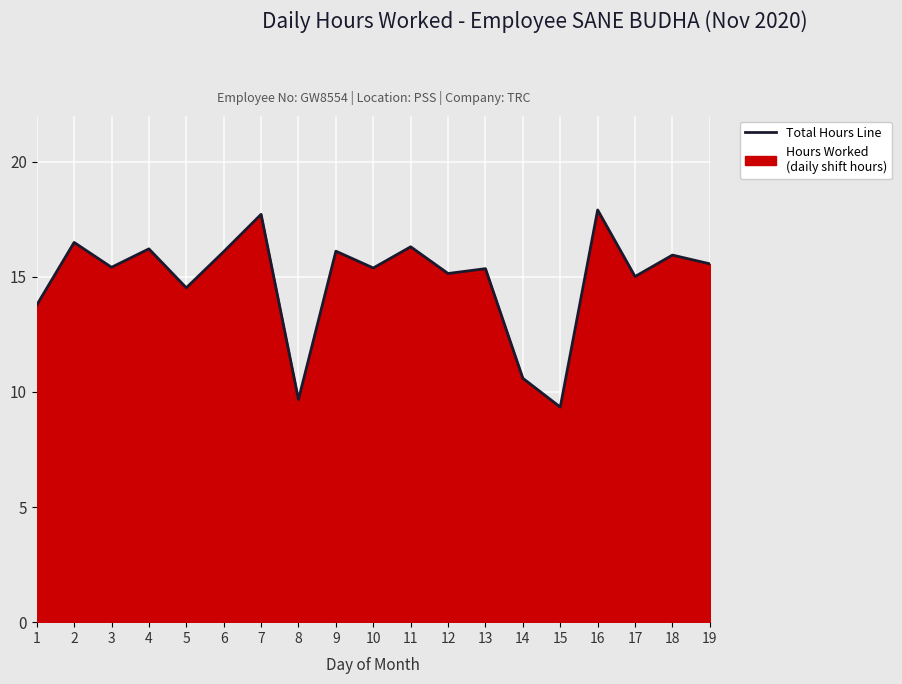

Reading right to left, extract all data points from this chart.

15.6	15.9	15.0	17.9	9.3	10.6	15.3	15.1	16.3	15.4	16.1	9.7	17.7	16.1	14.5	16.2	15.4	16.5	13.8